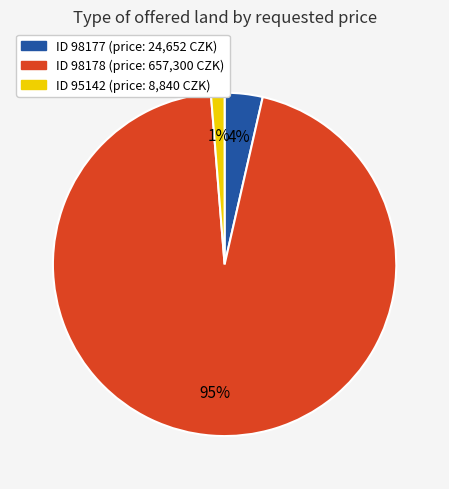

To the nearest percent, what is the difference between the largest and smallest slice percentages?

94%